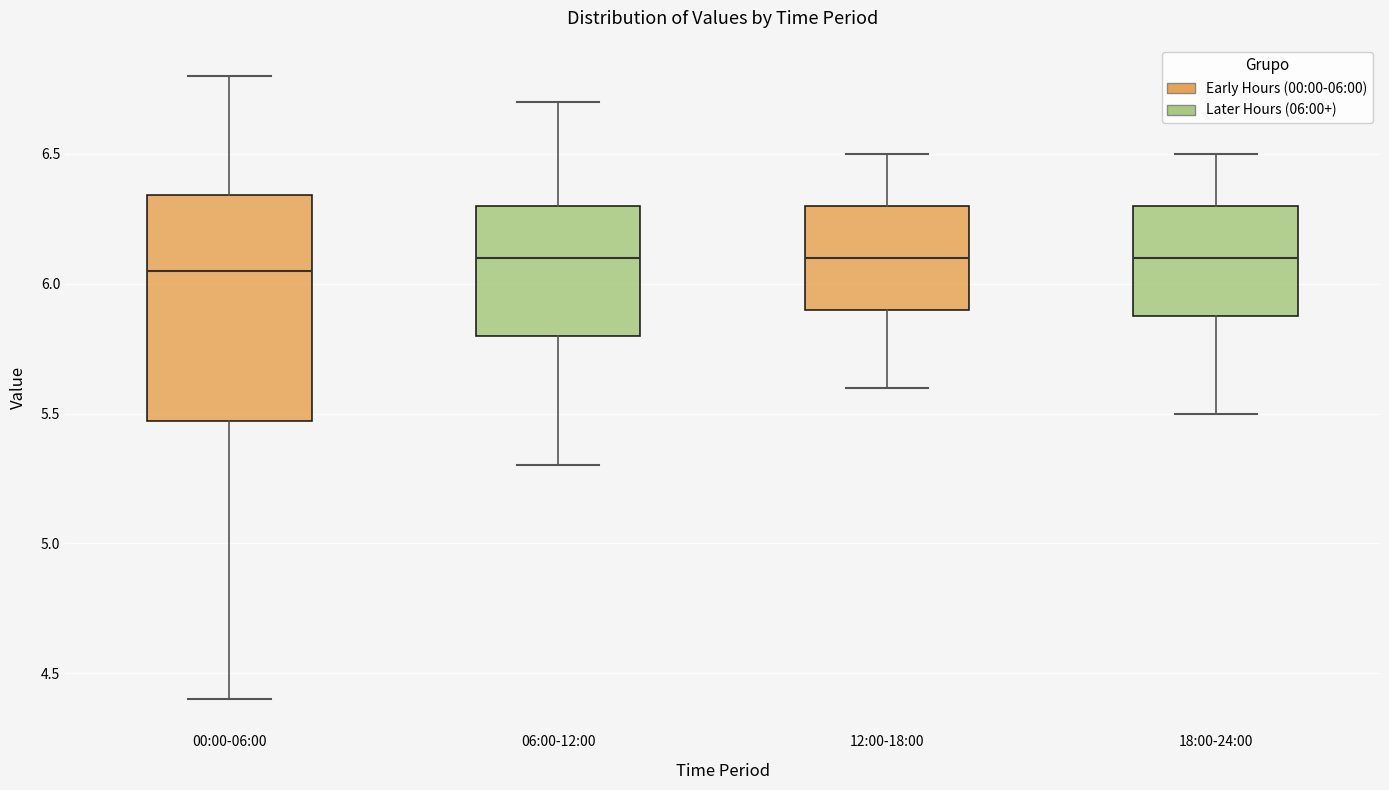

Which box is the tallest, from its lower edge to its upper edge?

00:00-06:00